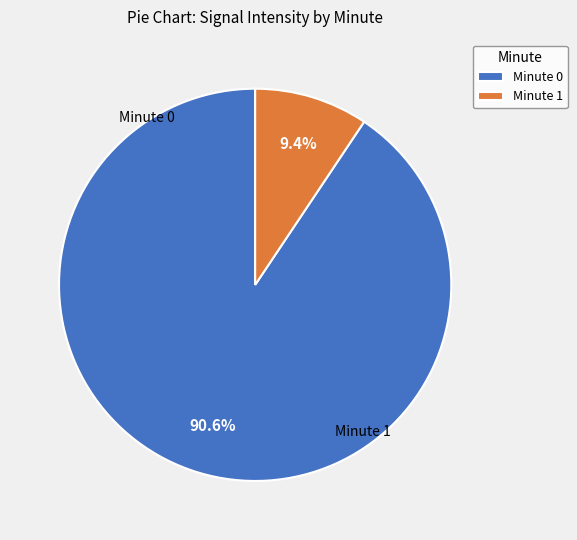

To the nearest percent, what portion does Minute 1 represent?

9%